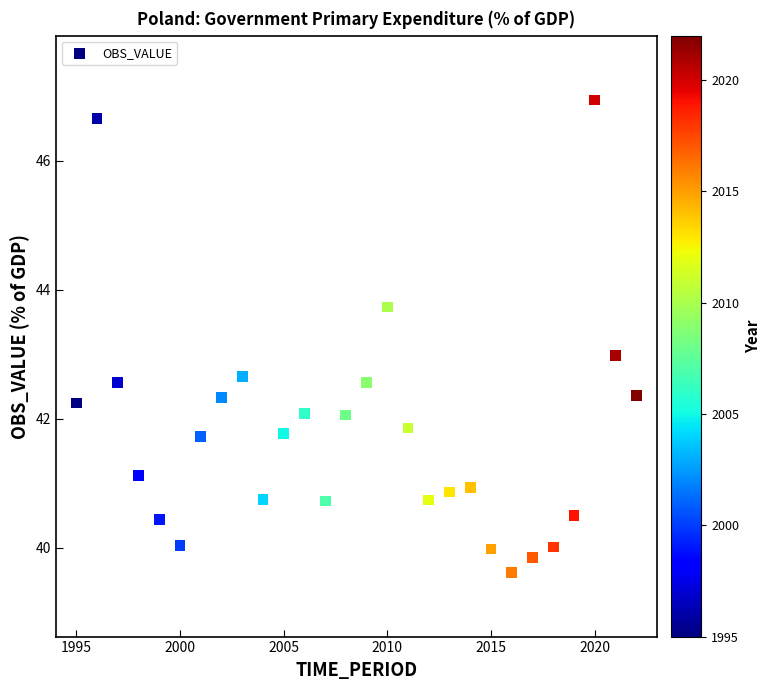

What is the range of X values (max minus min)?

27.0